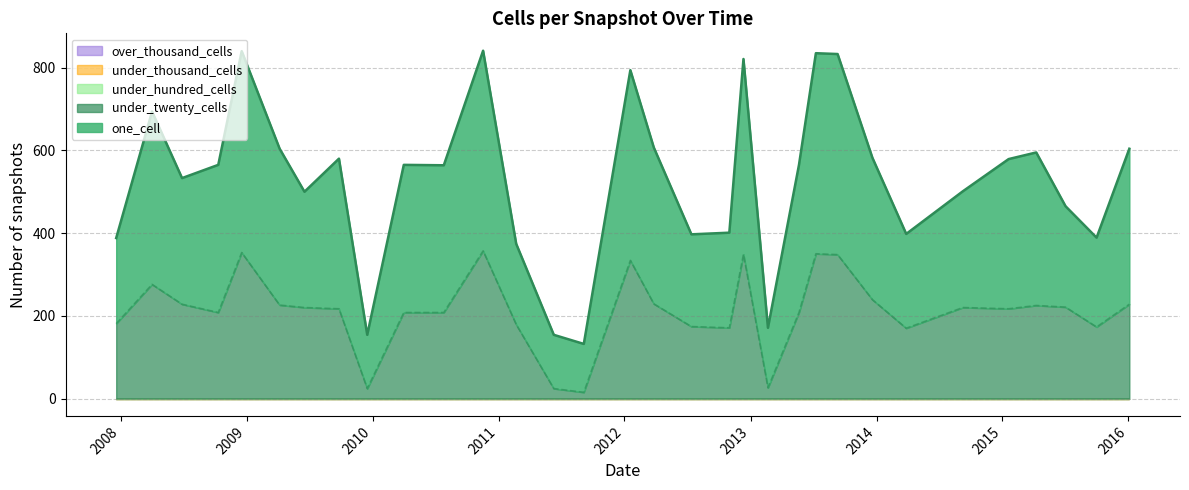

True or false: over_thousand_cells and under_hundred_cells cross at least once.

False